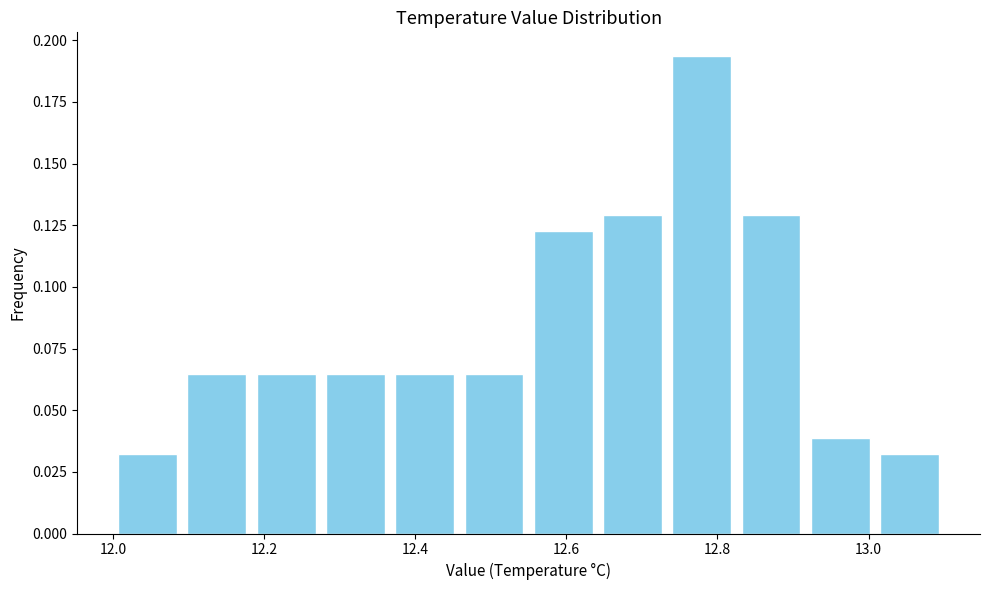

What is the height of the bar covering 12.28 to 12.36 on the x-axis? Neither the bar edges nor the heights are printed on the chart, so give them approximately, as read against the axes.

0.065